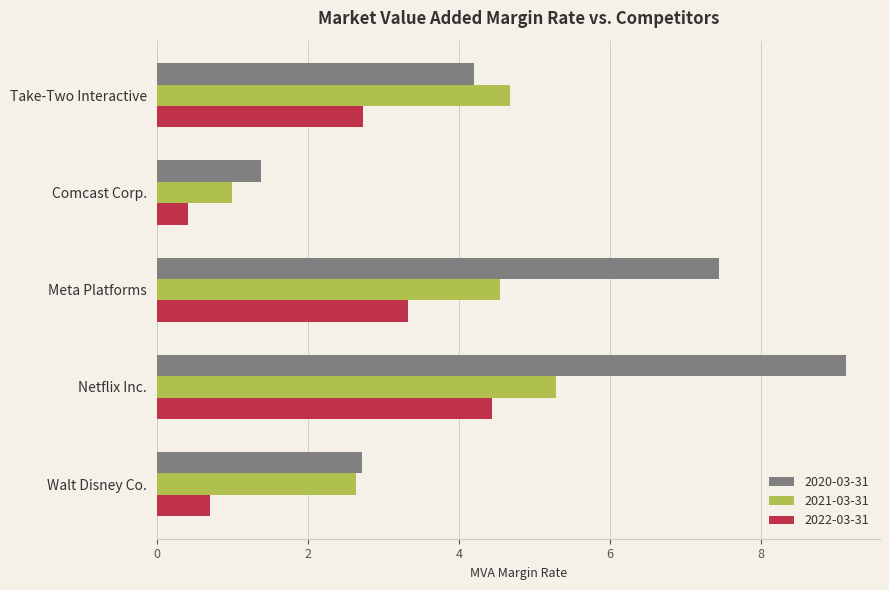

How many values in the 2022-03-31 series are below 2?

2